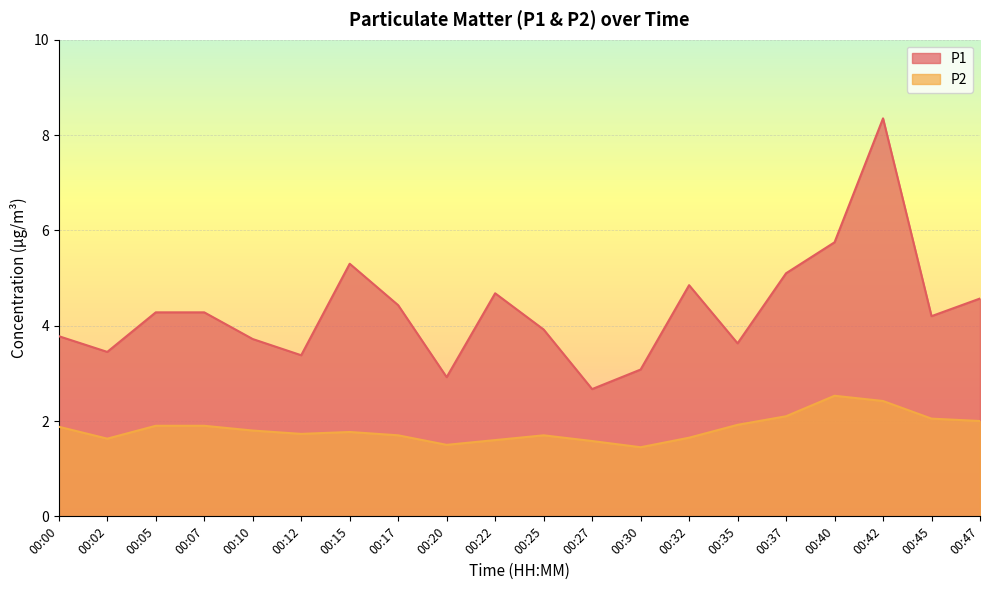

How many interior local peaks does the P2 series have?

3